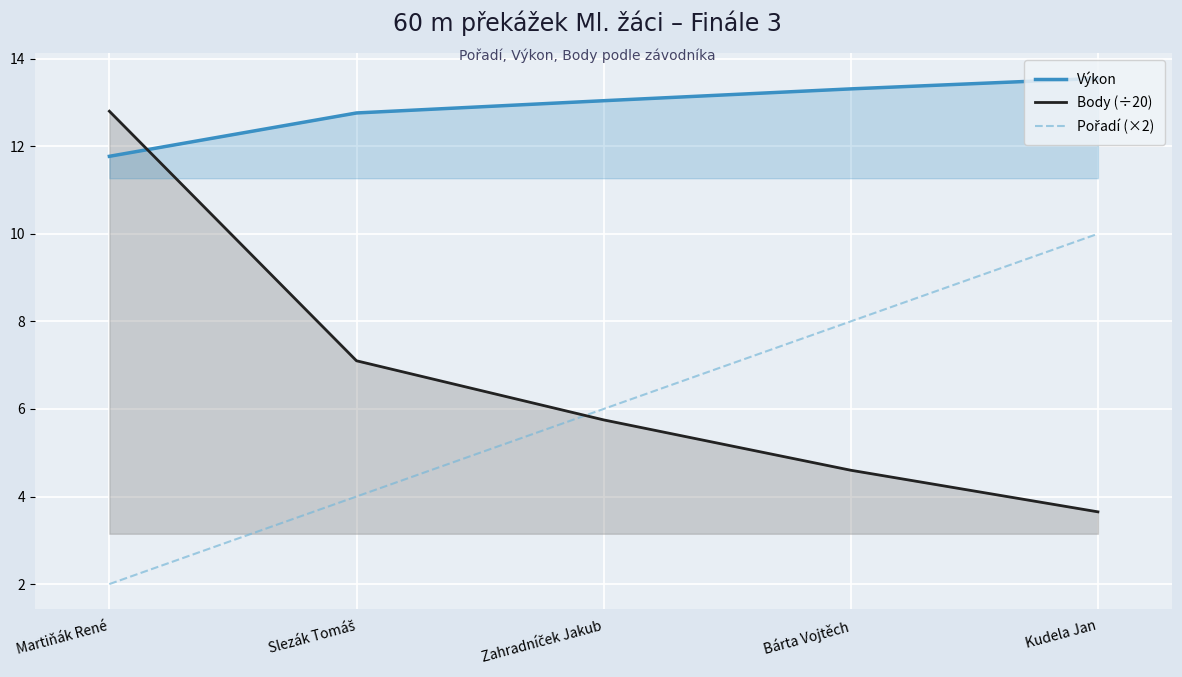

Which label corresponds to the smallest value in the chart?

Martiňák René